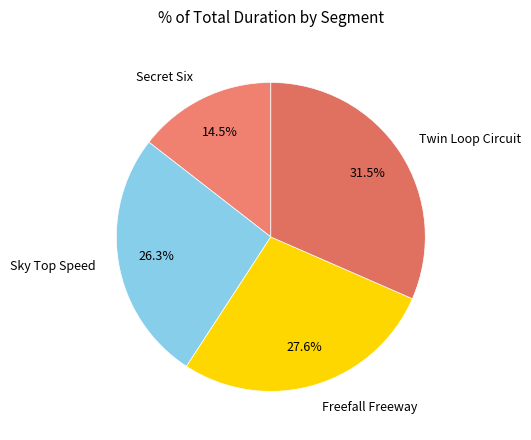

Which has a higher value, Secret Six or Twin Loop Circuit?

Twin Loop Circuit